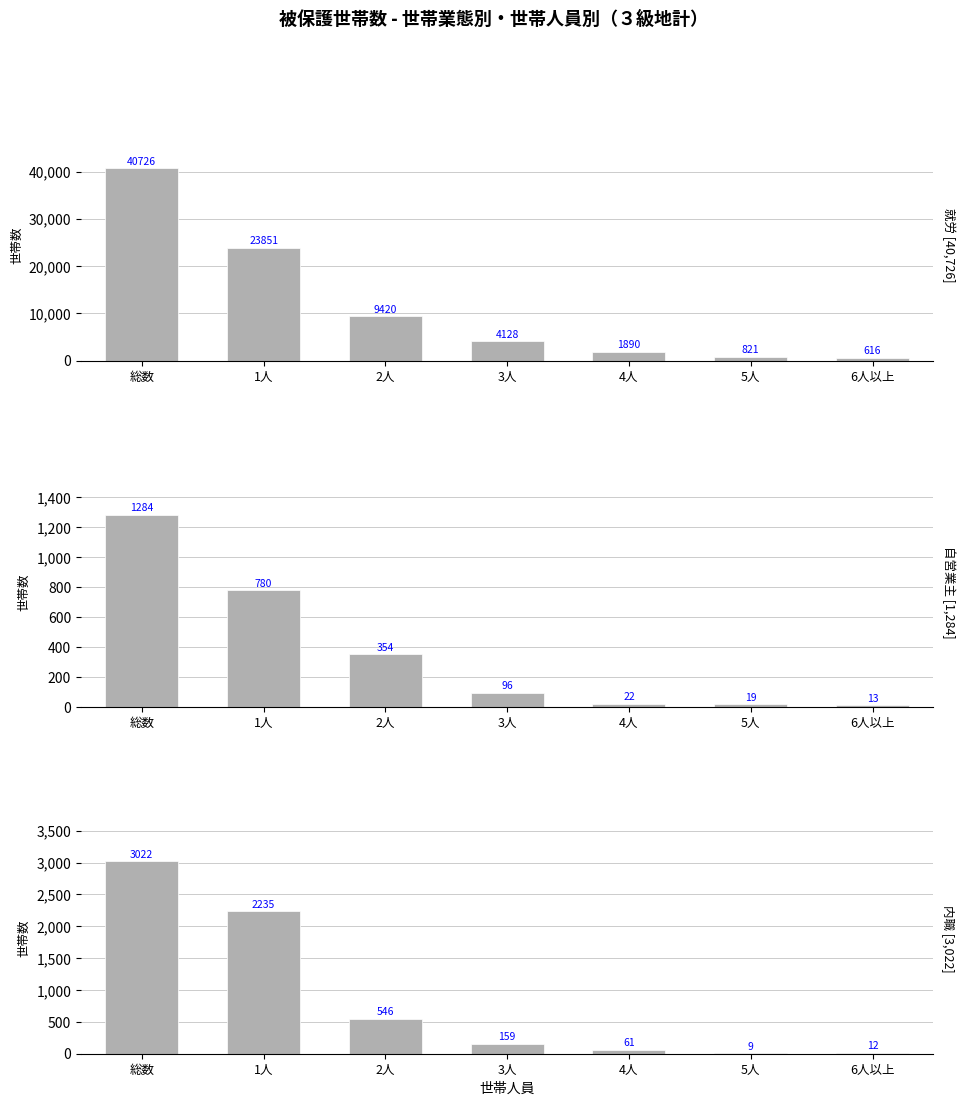

The value of 内職 at 総数 is 3022. True or false?

True